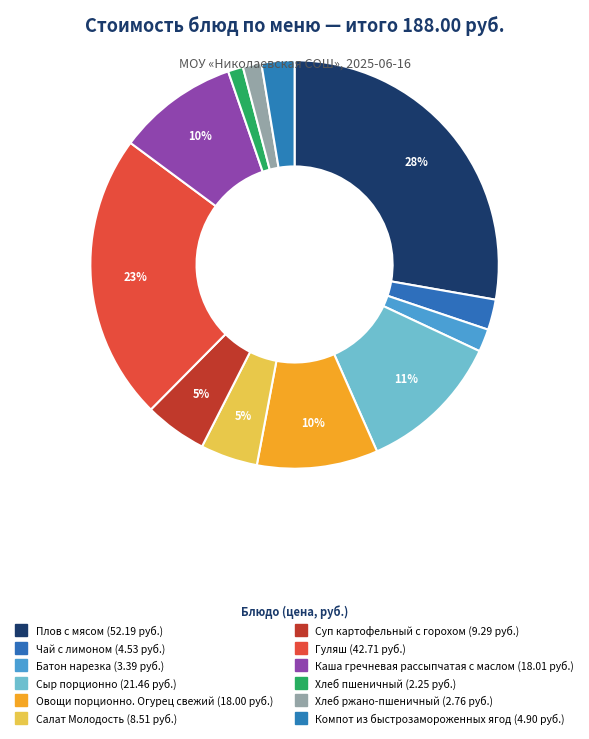

Do Овощи порционно. Огурец свежий and Салат Молодость together represent more than half of the pie?

No